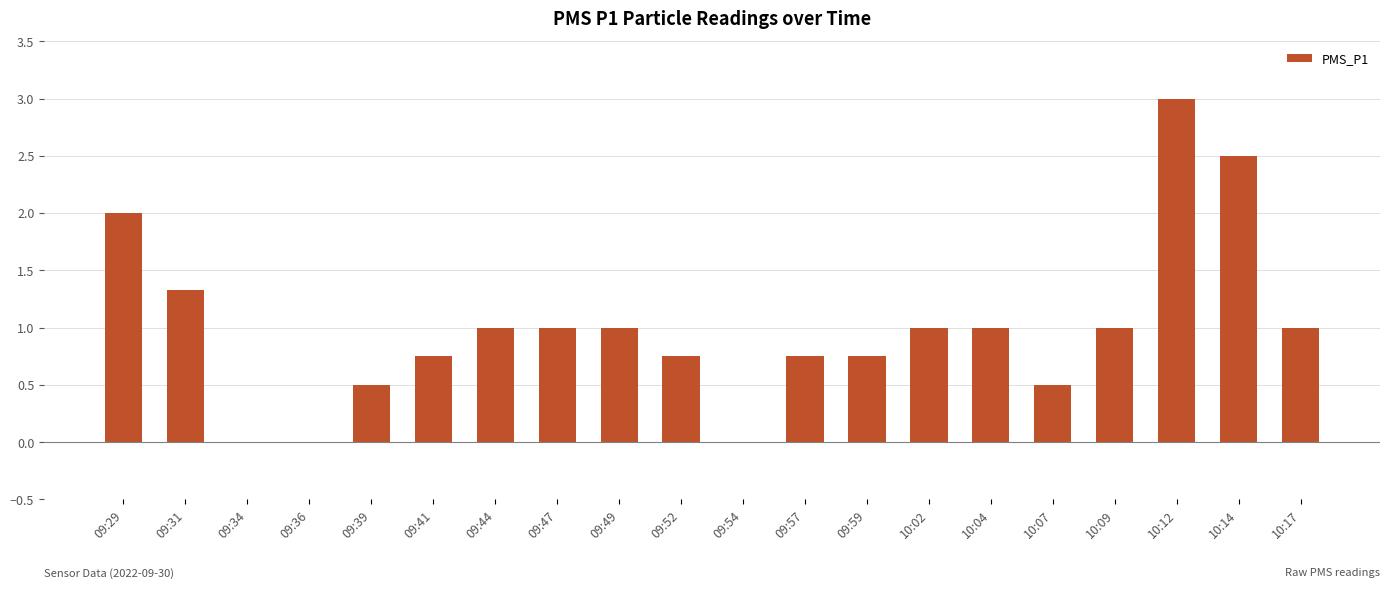

Which has a higher value, 09:31 or 09:34?

09:31